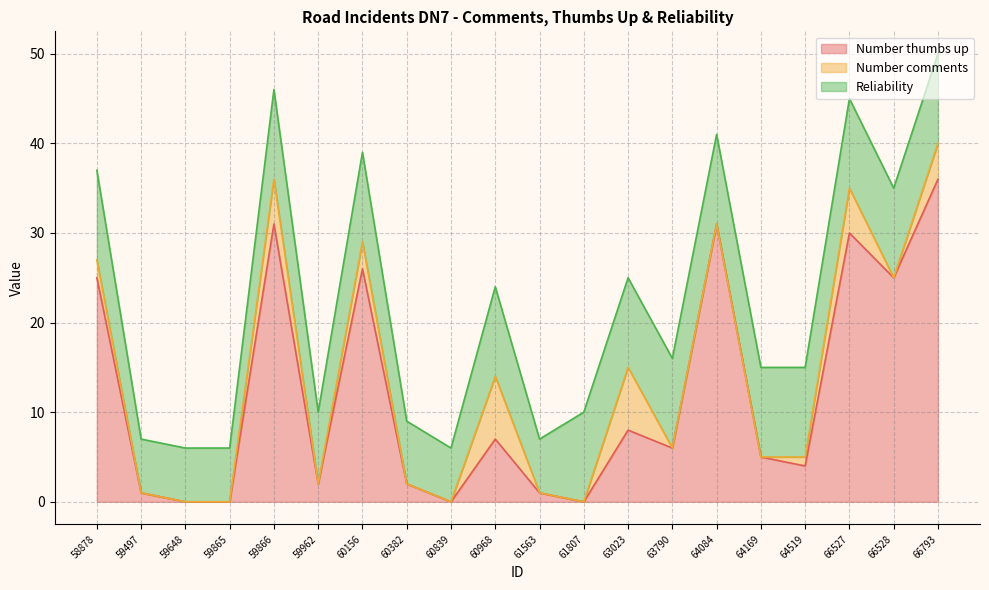

True or false: Number comments has a value of 1 at 64519.

True